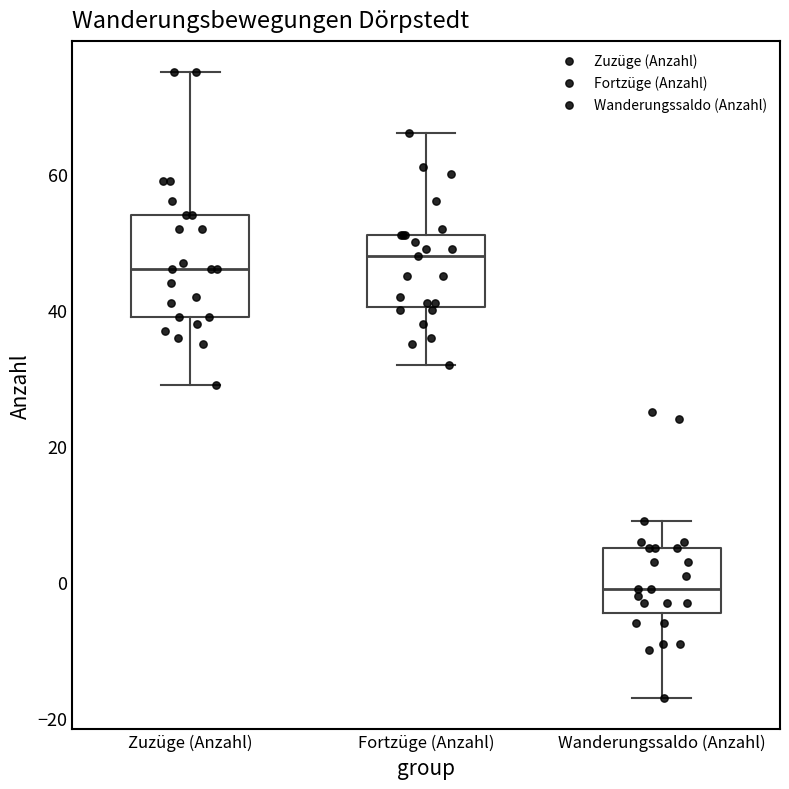

Reading left to right, read every box against the y-axis: the position of its median line, the range the box covers, and the ends of its whiskers. The values are not printed on the chart, so give them approximately, as read against the axis.

Zuzüge (Anzahl): median 46, box 40 to 54, whiskers 30 to 76
Fortzüge (Anzahl): median 48, box 40 to 52, whiskers 32 to 66
Wanderungssaldo (Anzahl): median 0, box -4 to 6, whiskers -16 to 10